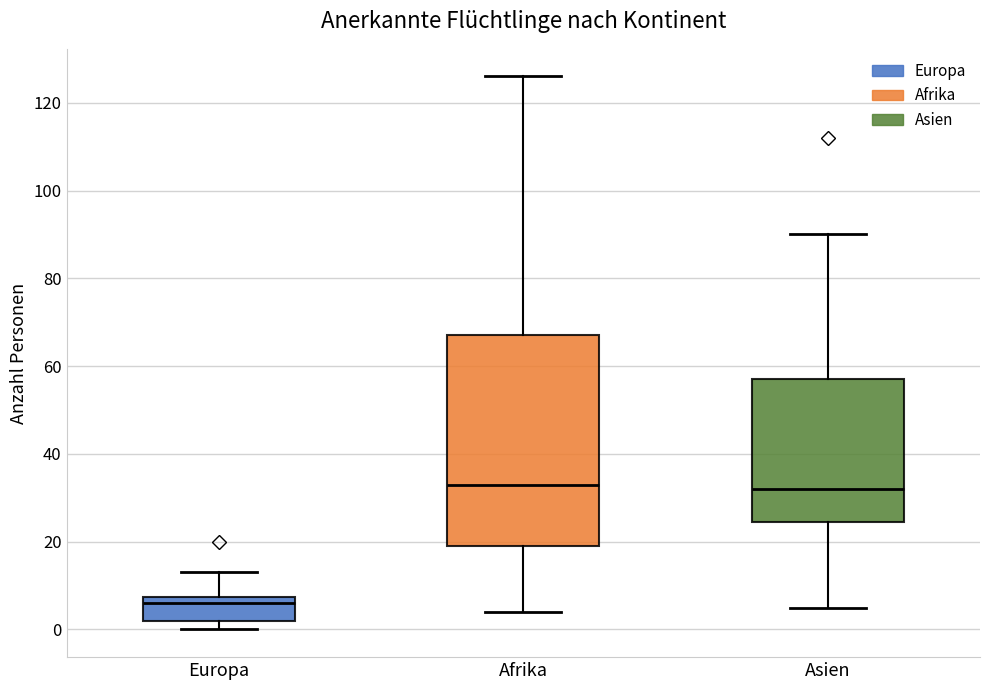

Which box has the lowest median line?

Europa